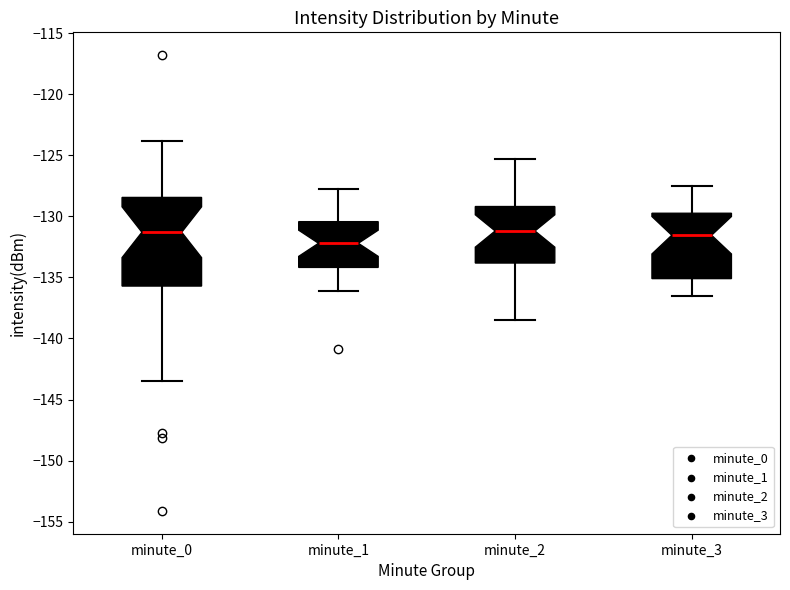

Reading left to right, transcribe this box plot: for each box, give where its median line is, the range the box spans, and where its two whiskers end, as read against the y-axis. The values are not printed on the chart, so give them approximately, as read against the axis.

minute_0: median -131.5, box -135.5 to -128.5, whiskers -143.5 to -124.0
minute_1: median -132.0, box -134.0 to -130.5, whiskers -136.0 to -128.0
minute_2: median -131.0, box -134.0 to -129.0, whiskers -138.5 to -125.5
minute_3: median -131.5, box -135.0 to -129.5, whiskers -136.5 to -127.5